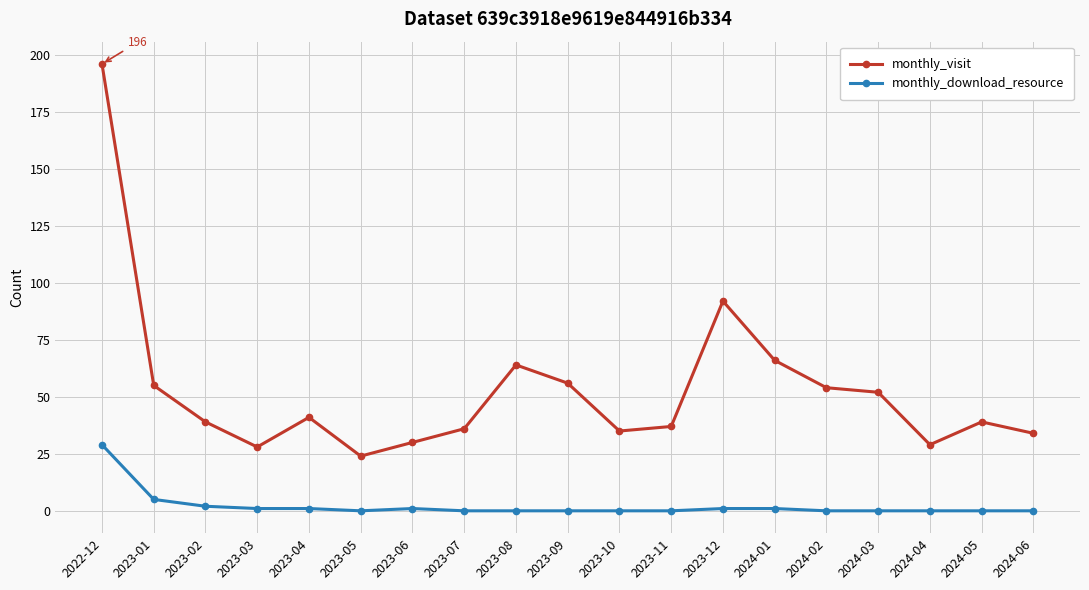

Which series has the largest total across all categories?

monthly_visit